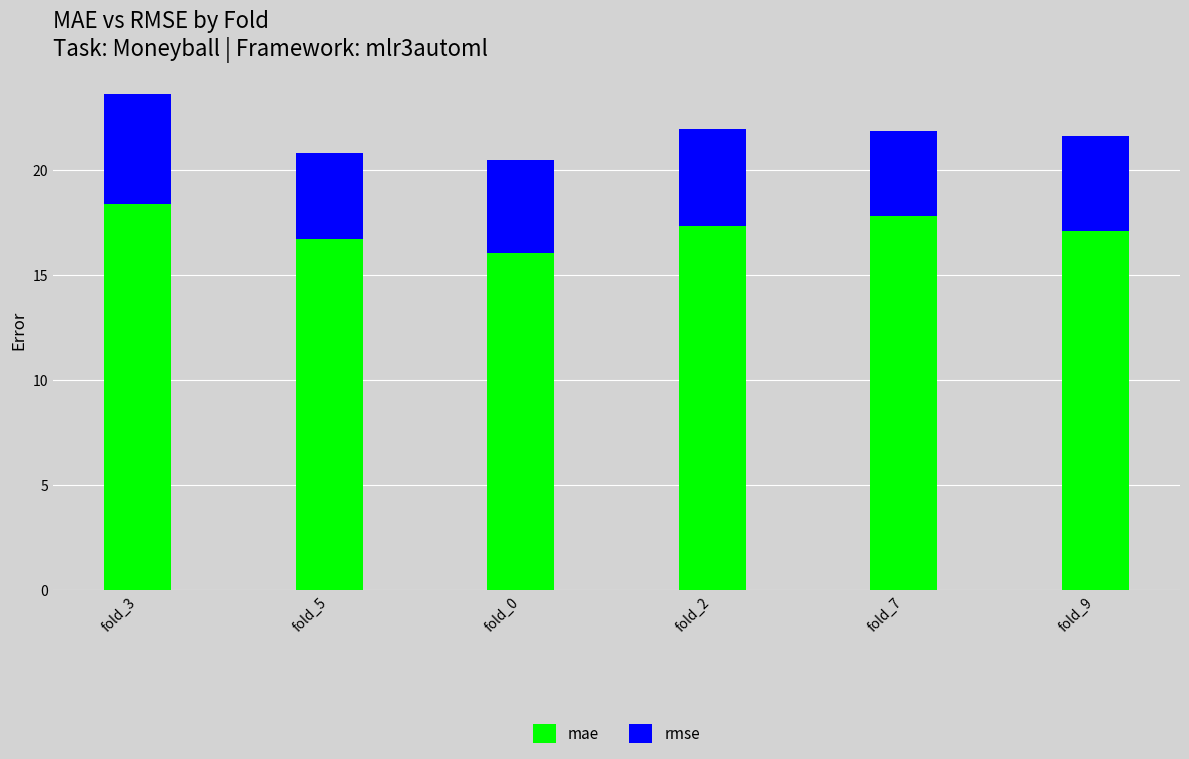

At which category is the sum across all series the highest?

fold_3